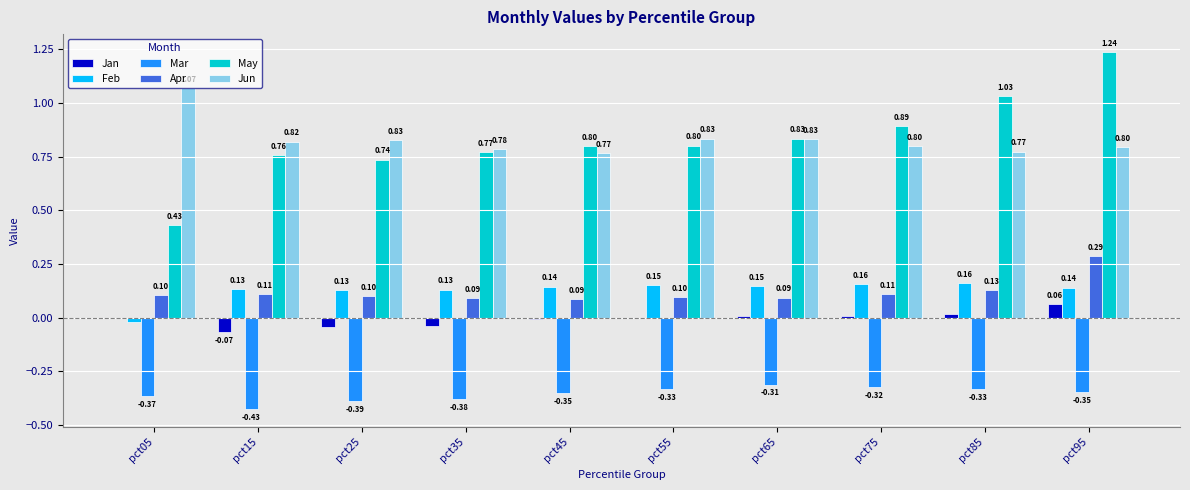

True or false: Feb has a value of 0.1 at pct25.

True